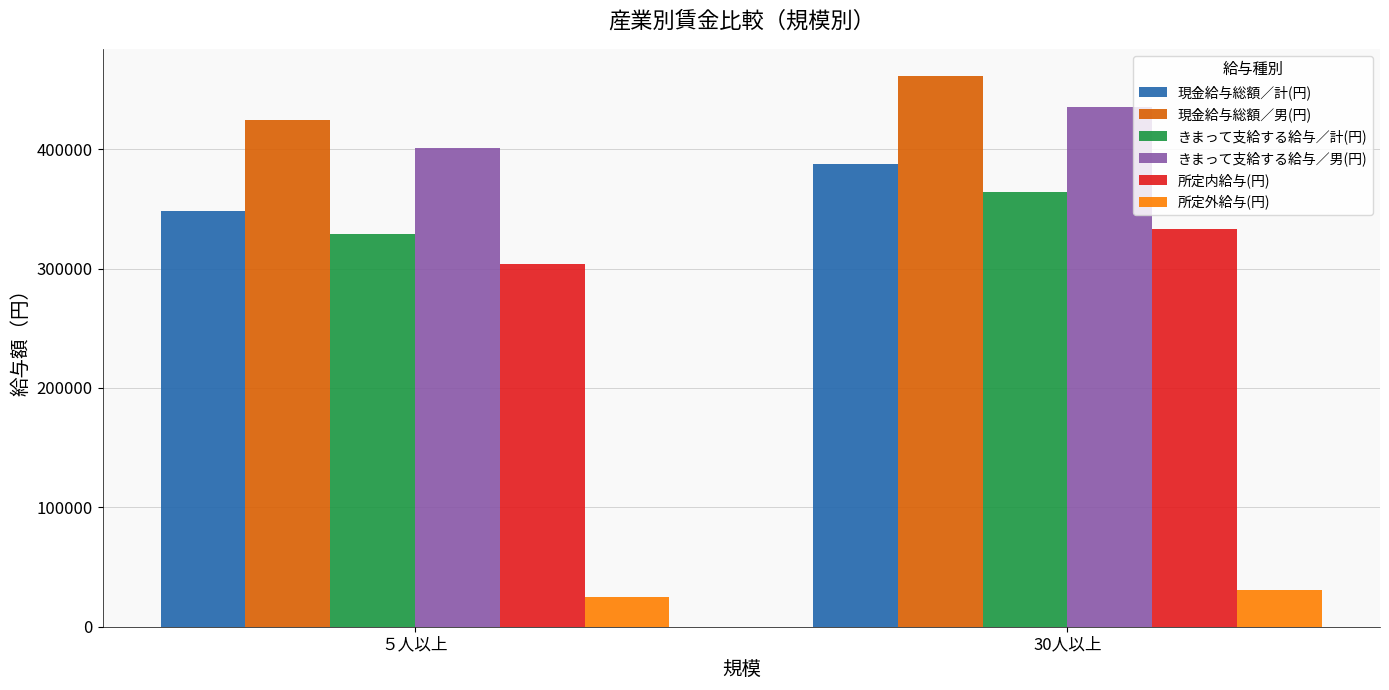

What is the difference between the maximum and minimum values in the きまって支給する給与／計(円) series?

35318